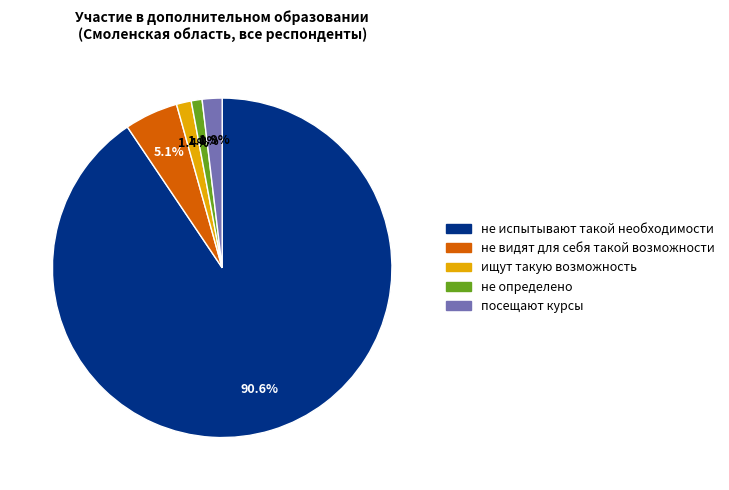

What is the ratio of the value at не видят для себя такой возможности to the value at не испытывают такой необходимости?

0.1